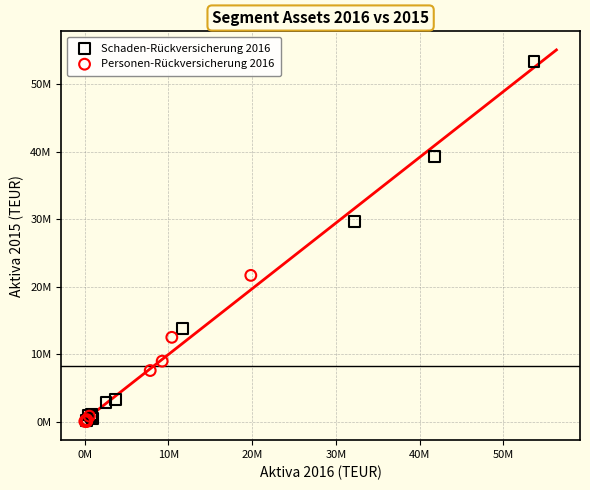

Which series has the widest spread of Y values?

Schaden-Rückversicherung 2016